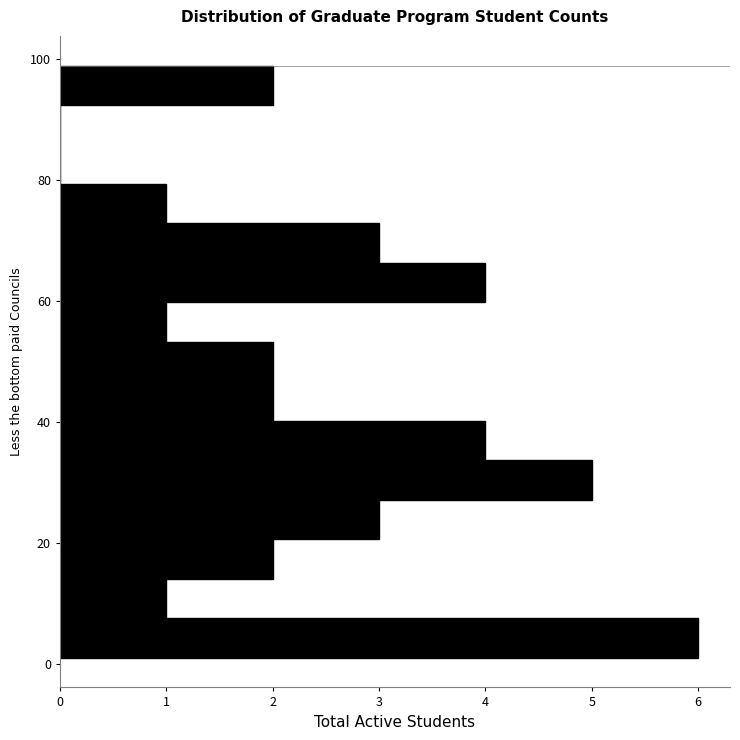

Read against the y-axis, roughly where is the centre of the longest bar?

4